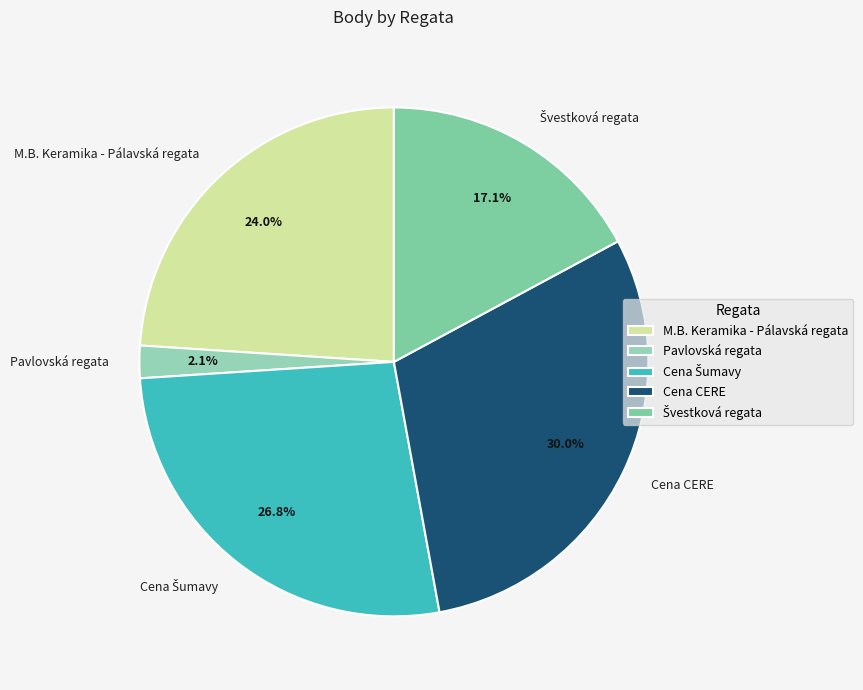

How much of the chart is everything except M.B. Keramika - Pálavská regata?

76.0%